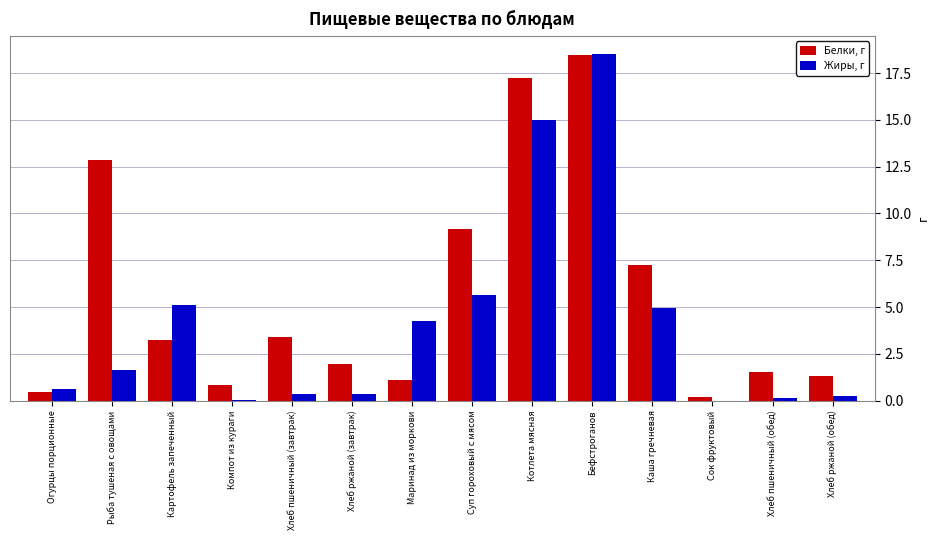

Read the Белки, г value at Рыба тушеная с овощами.

12.9